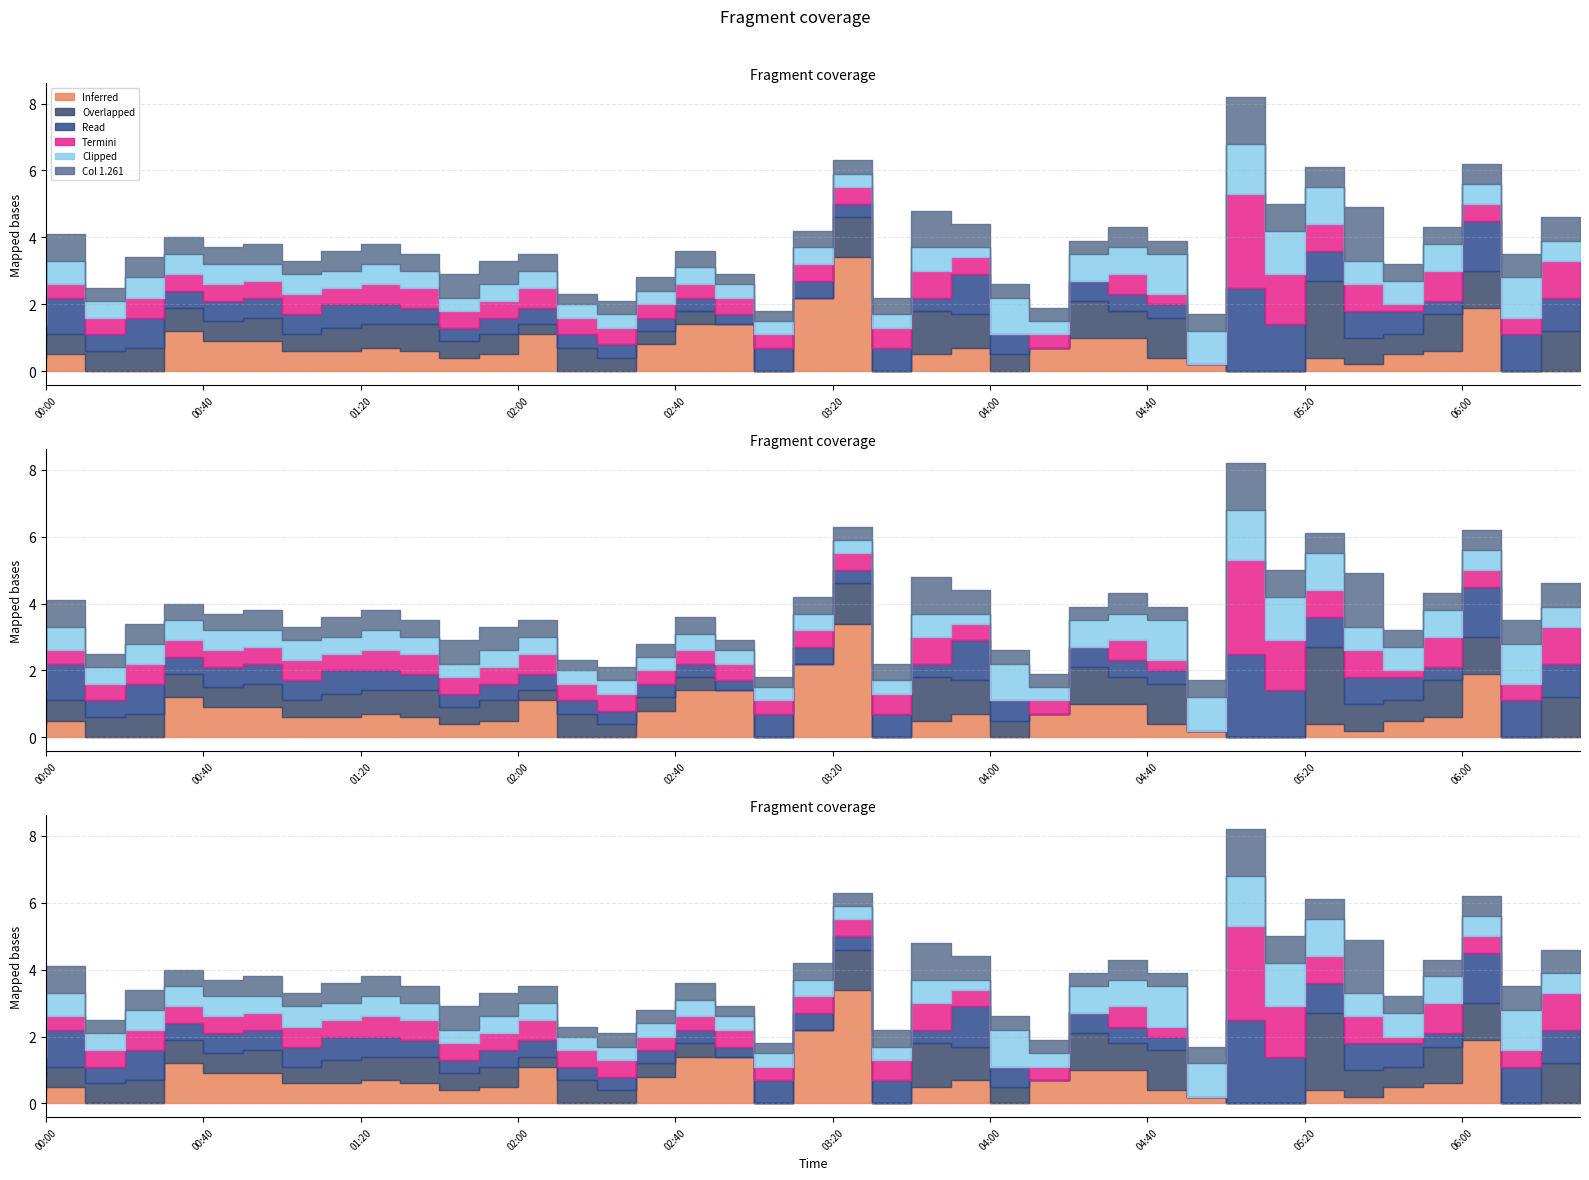

At which category is the sum across all series the highest?

2008/09/16 05:10